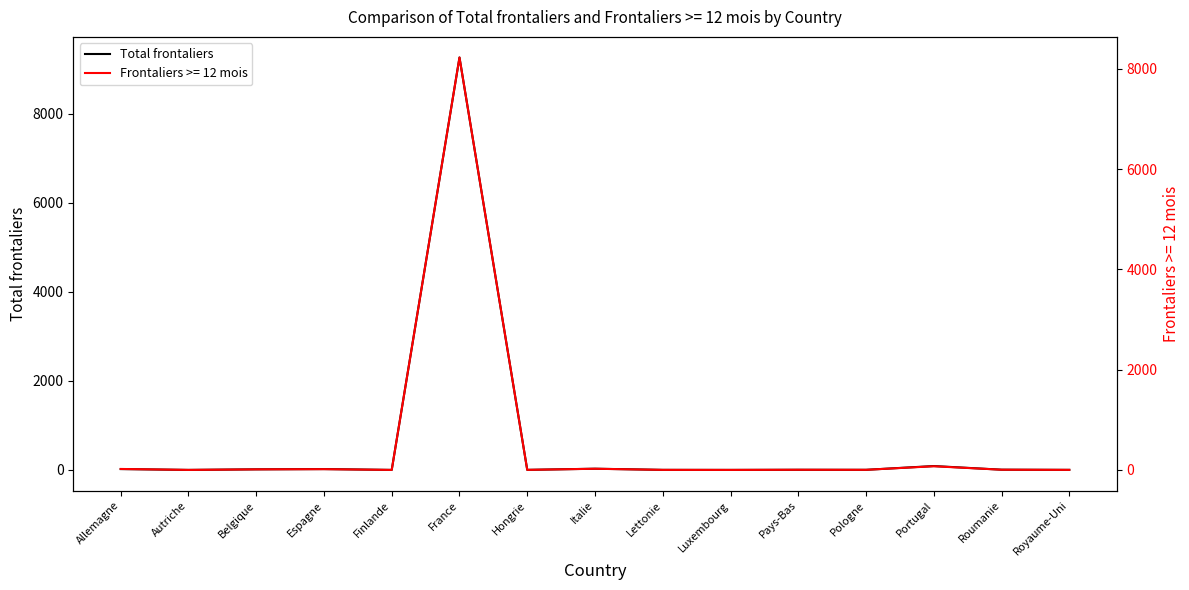

What is the greatest value displayed?

9258